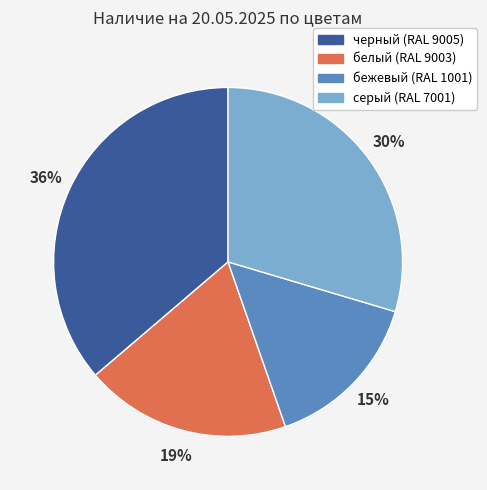

Do бежевый (RAL 1001) and серый (RAL 7001) together represent more than half of the pie?

No